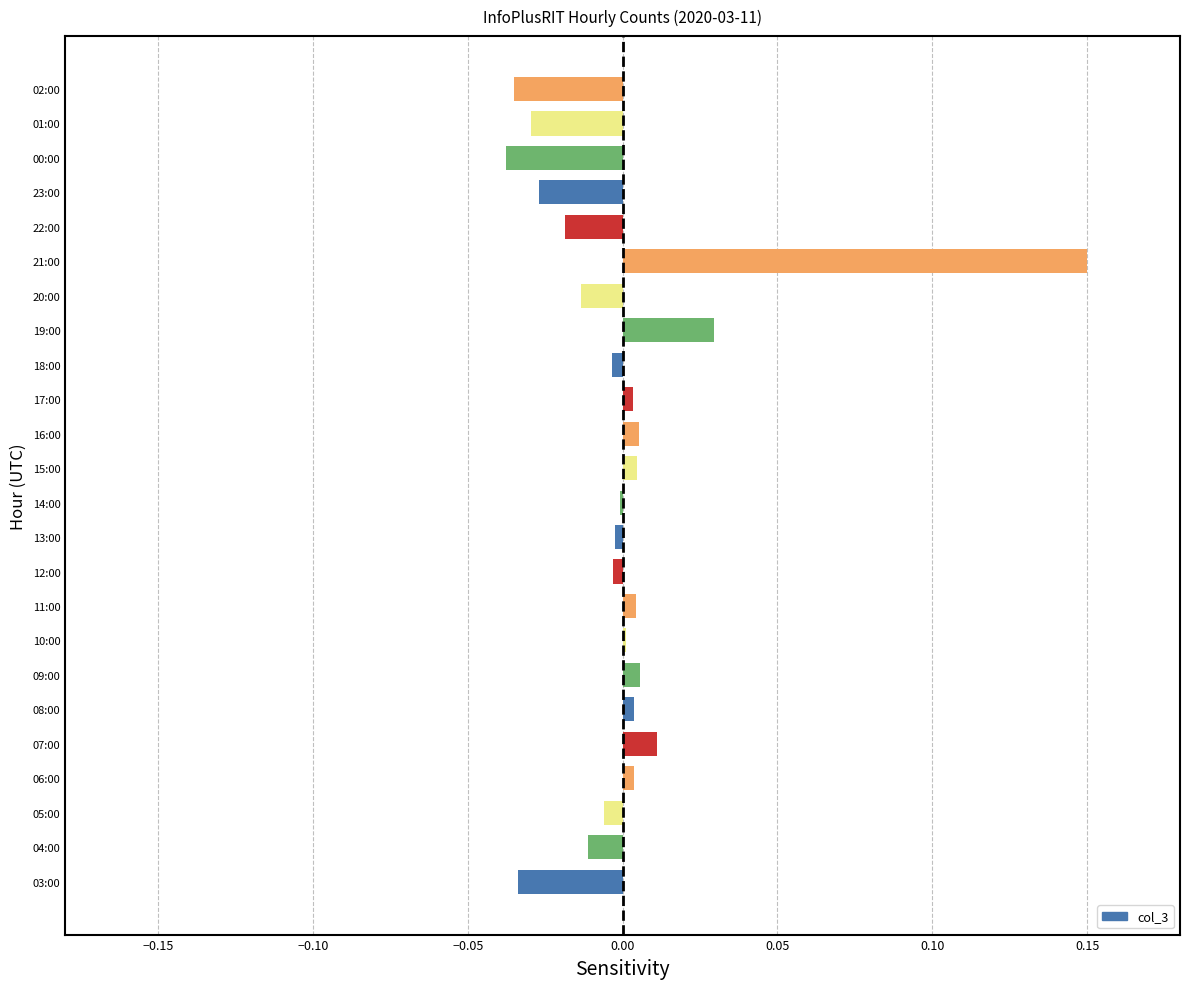

How many distinct data groups are displayed?

1